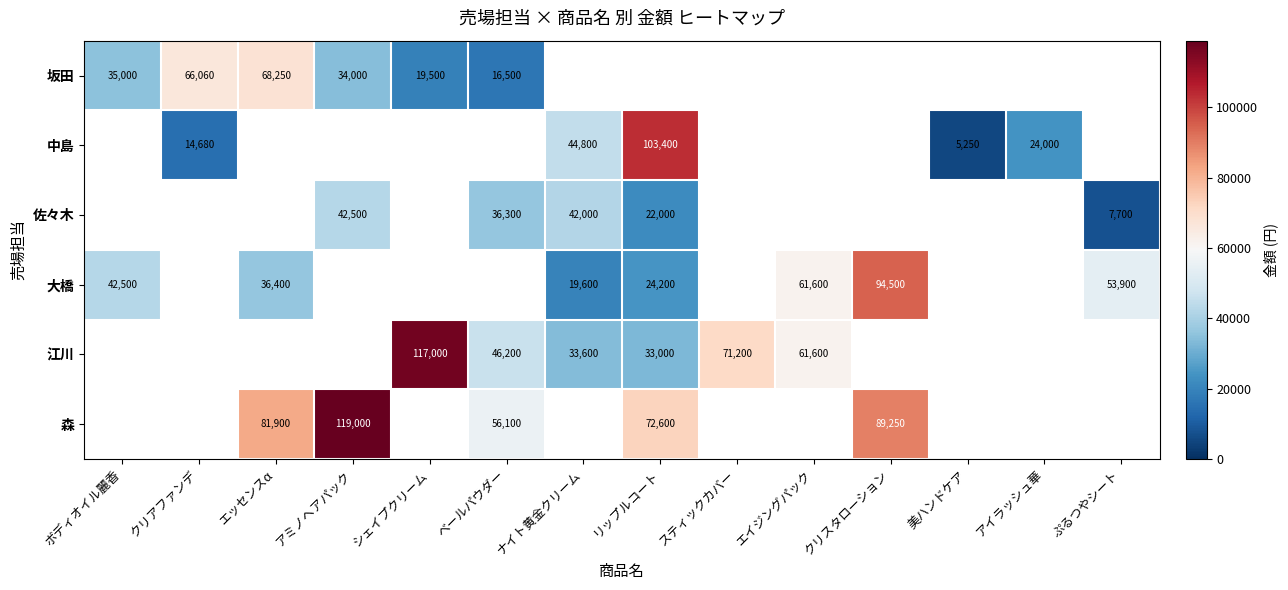

Which has a higher value, ベールパウダー or シェイプクリーム?

シェイプクリーム